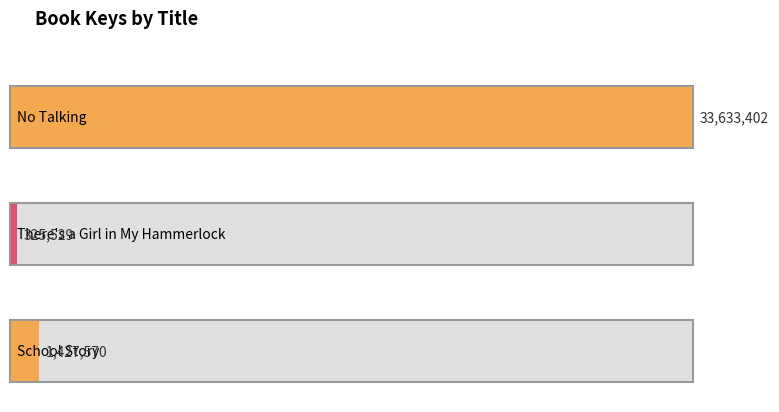

What is the change in value from No Talking to School Story?

-32205832